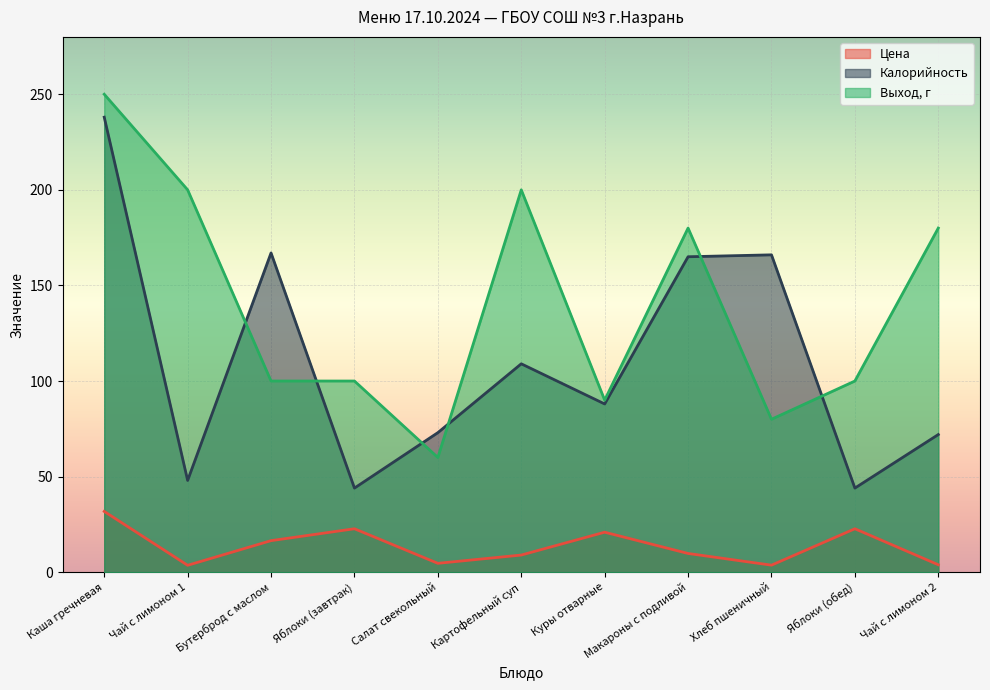

What is the spread (max minus min) of values at Яблоки (обед)?

77.3